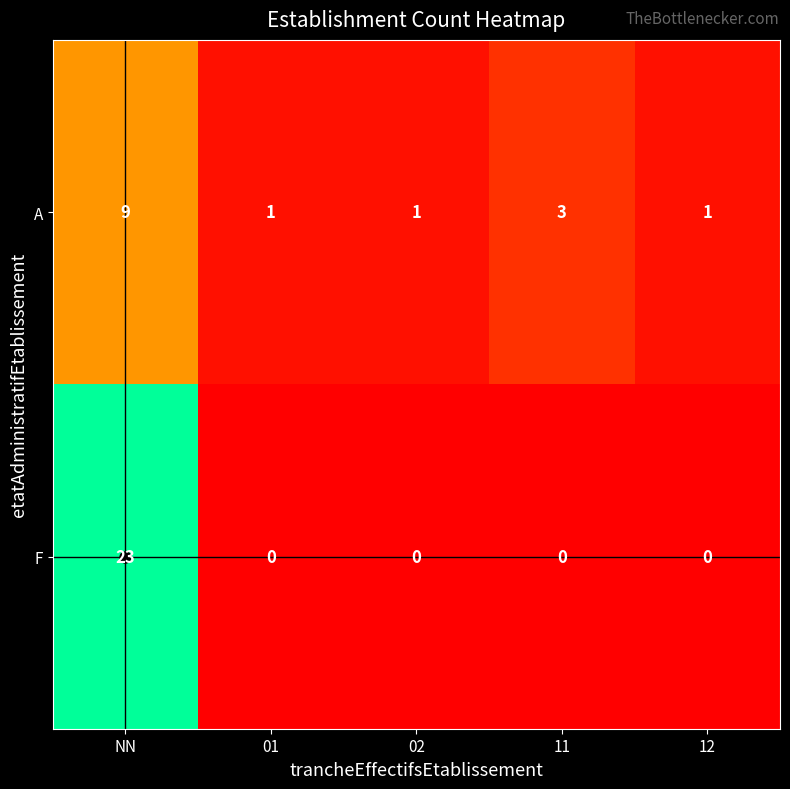

Count the number of categories in the chart.

5